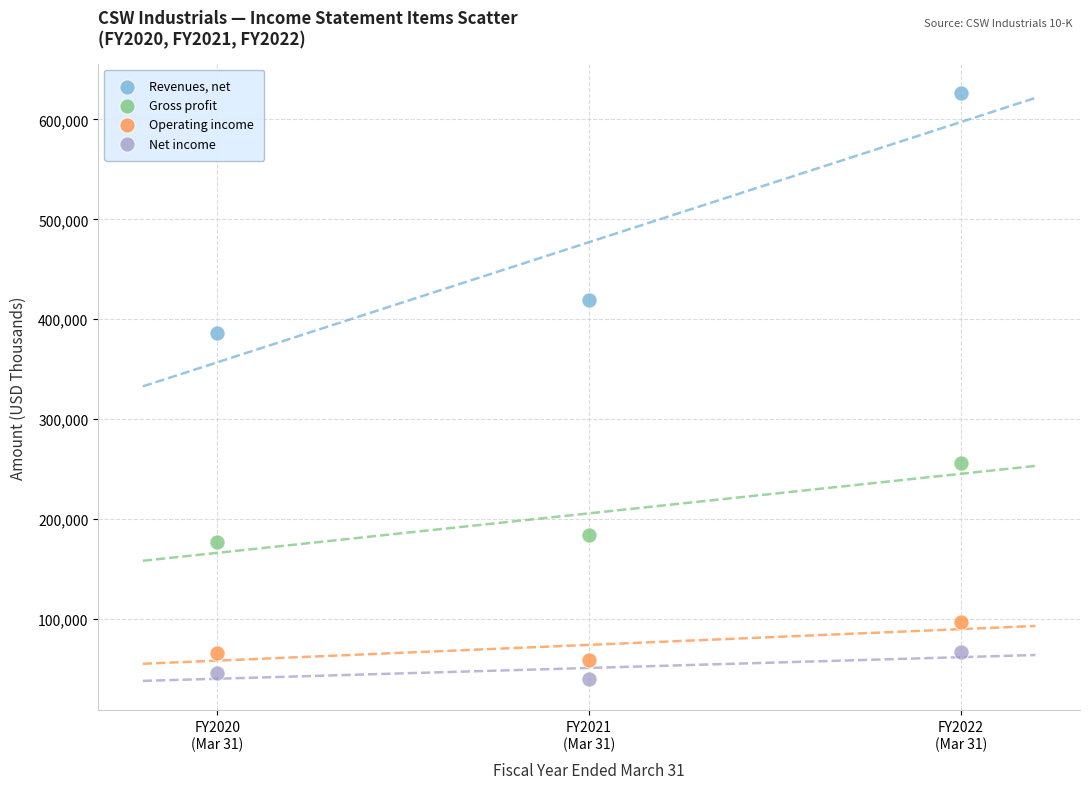

In the Gross profit series, what Y value is closest to 216399?

184550